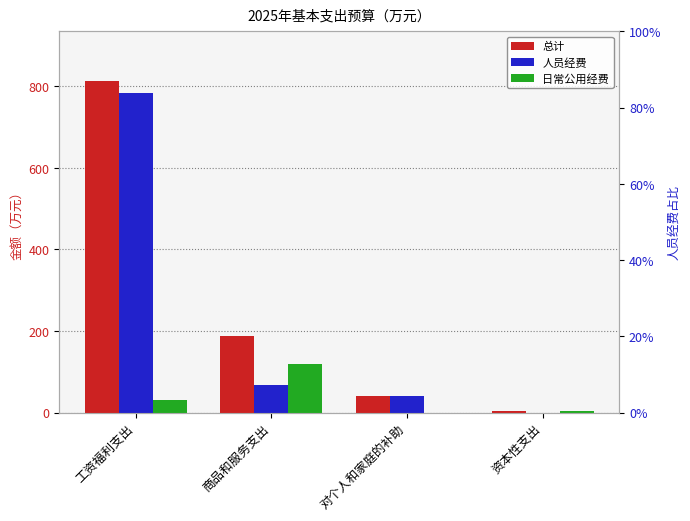

How many values in 人员经费 are above zero?

3